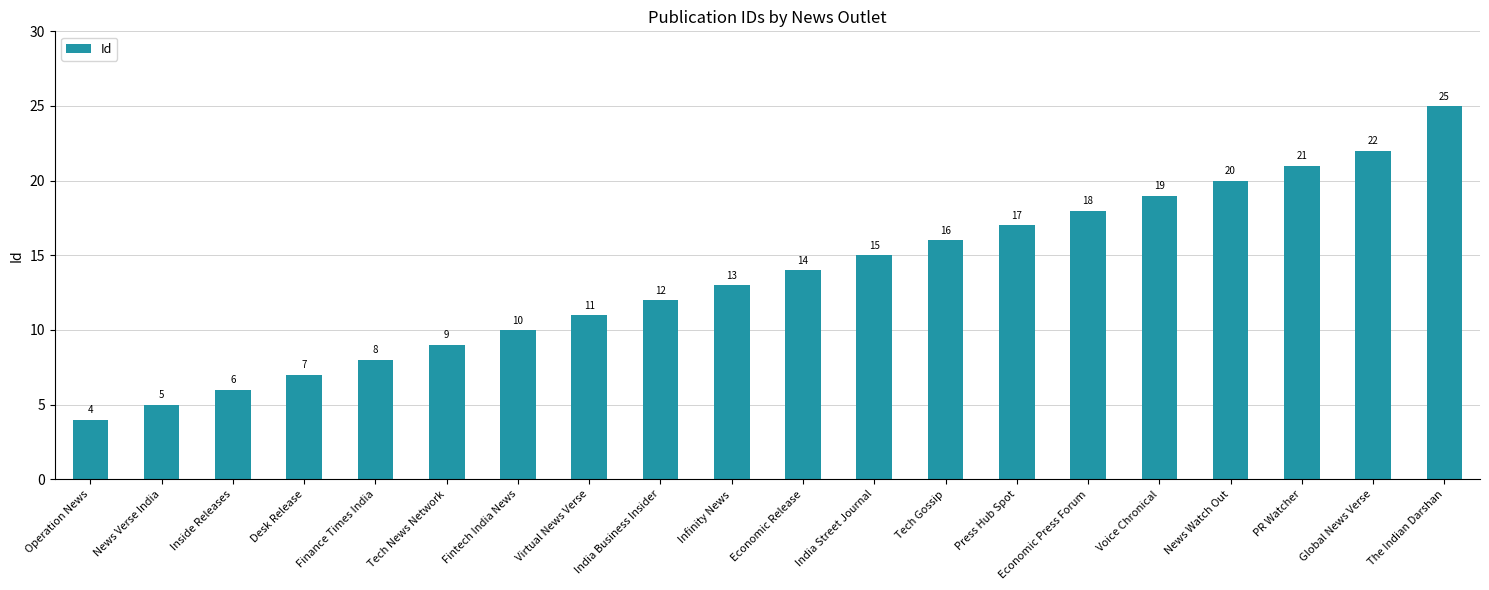

Reading left to right, extract all data points from this chart.

Operation News=4	News Verse India=5	Inside Releases=6	Desk Release=7	Finance Times India=8	Tech News Network=9	Fintech India News=10	Virtual News Verse=11	India Business Insider=12	Infinity News=13	Economic Release=14	India Street Journal=15	Tech Gossip=16	Press Hub Spot=17	Economic Press Forum=18	Voice Chronical=19	News Watch Out=20	PR Watcher=21	Global News Verse=22	The Indian Darshan=25